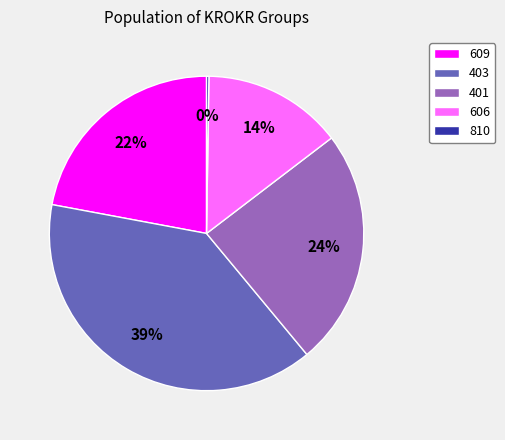

The 606 slice represents 2% of the pie. True or false?

False